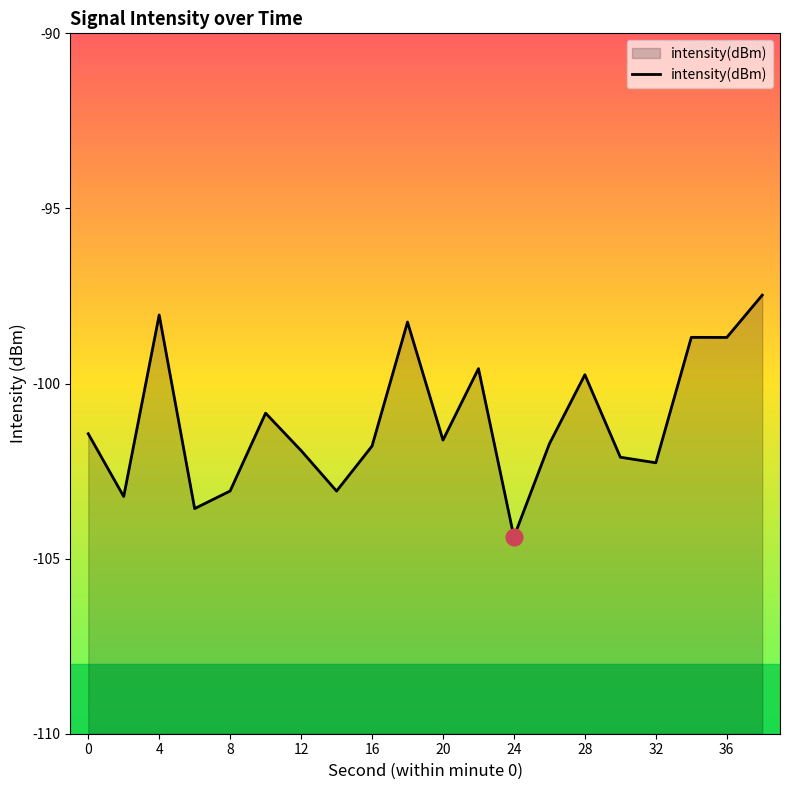

Read the value at 24.

-104.4